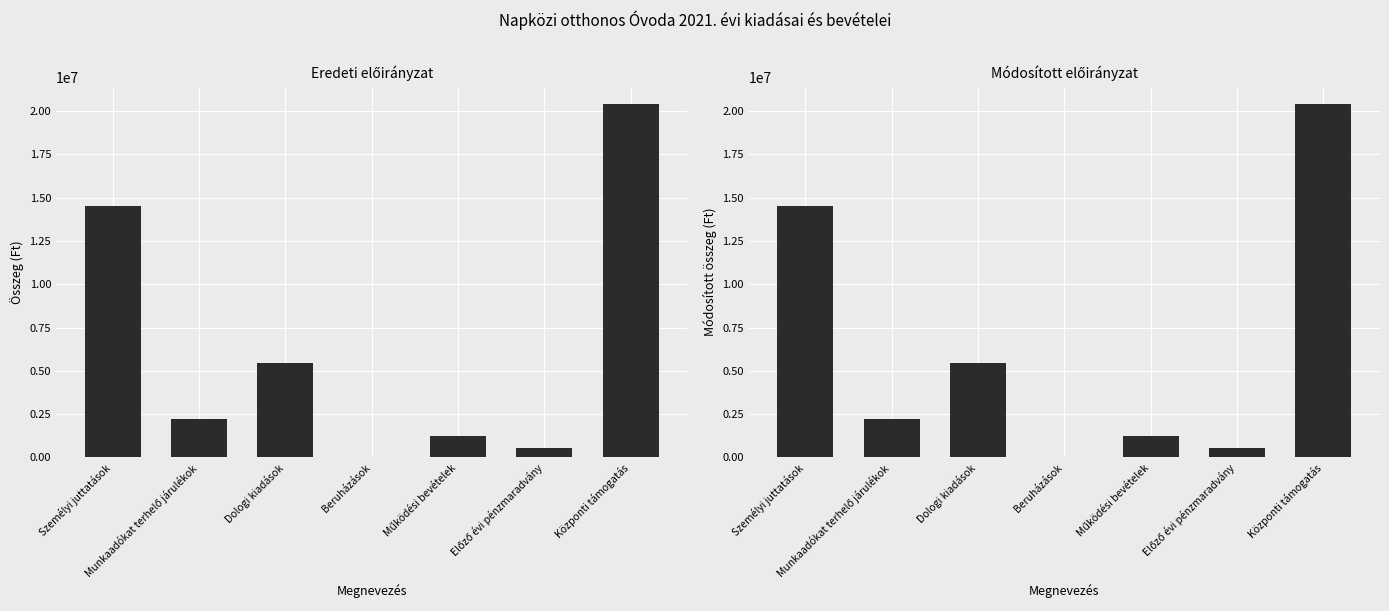

Are the bars horizontal?

No